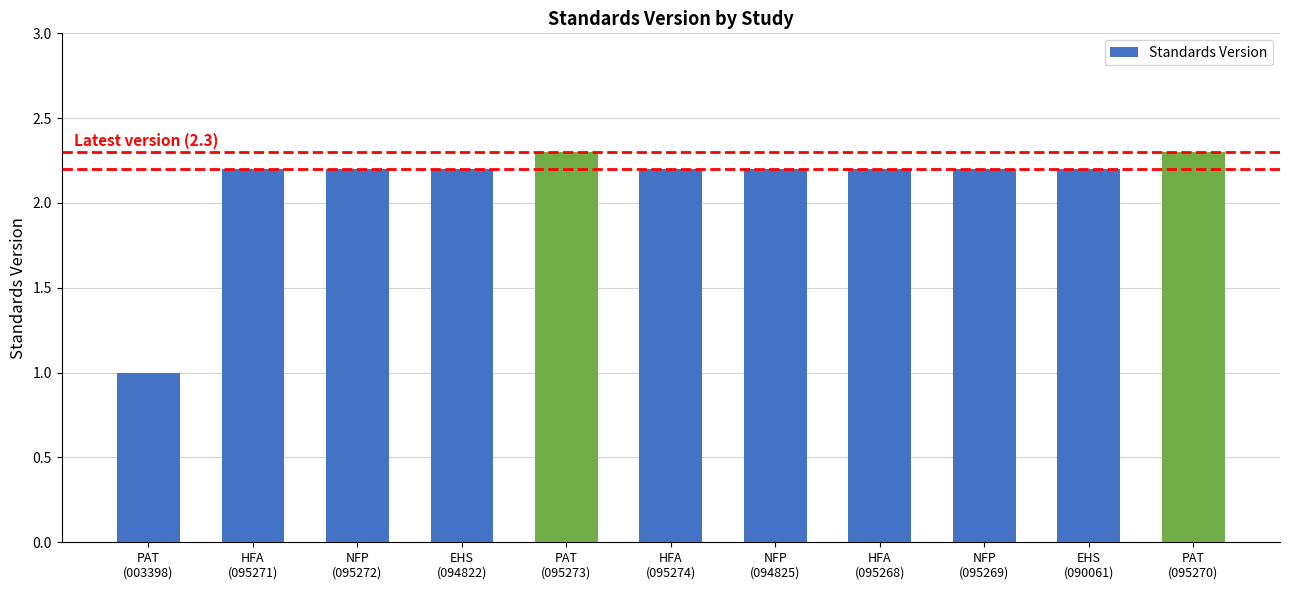

Which category has the lowest value across all series?

PAT
(003398)